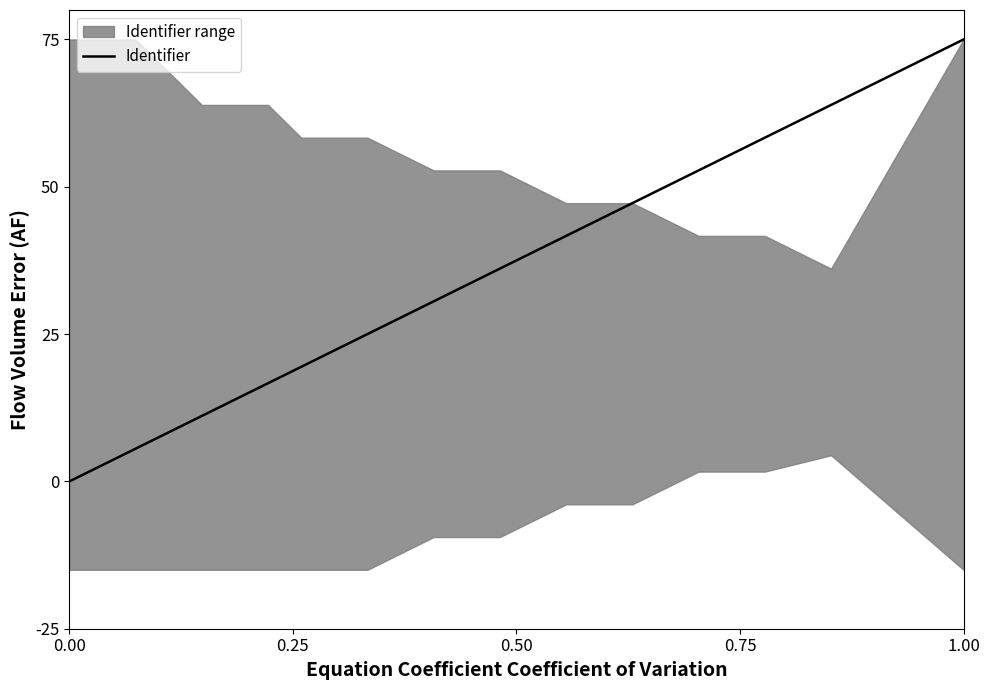

True or false: Identifier has a value of 30.9 at 0.00.

False